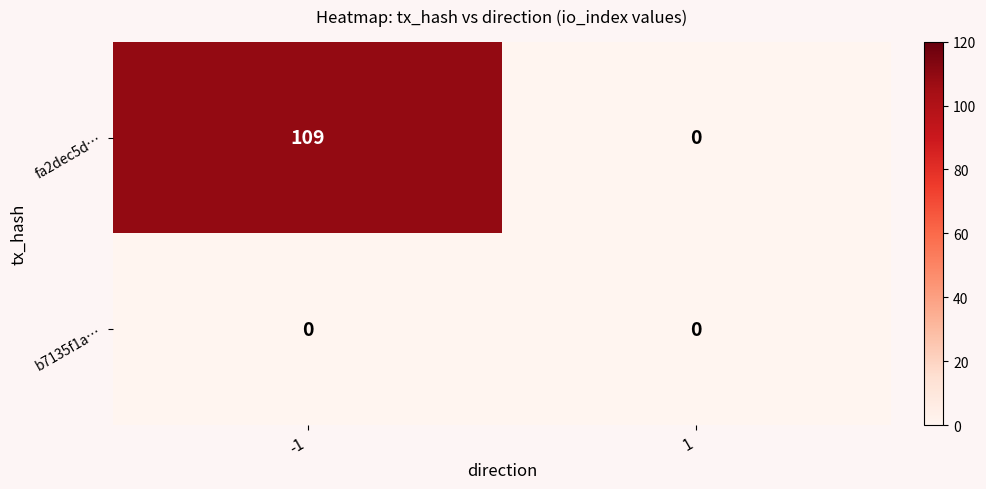

Reading right to left, transcribe all the data shown in this chart.

fa2dec5d…: 1=0	-1=109
b7135f1a…: 1=0	-1=0